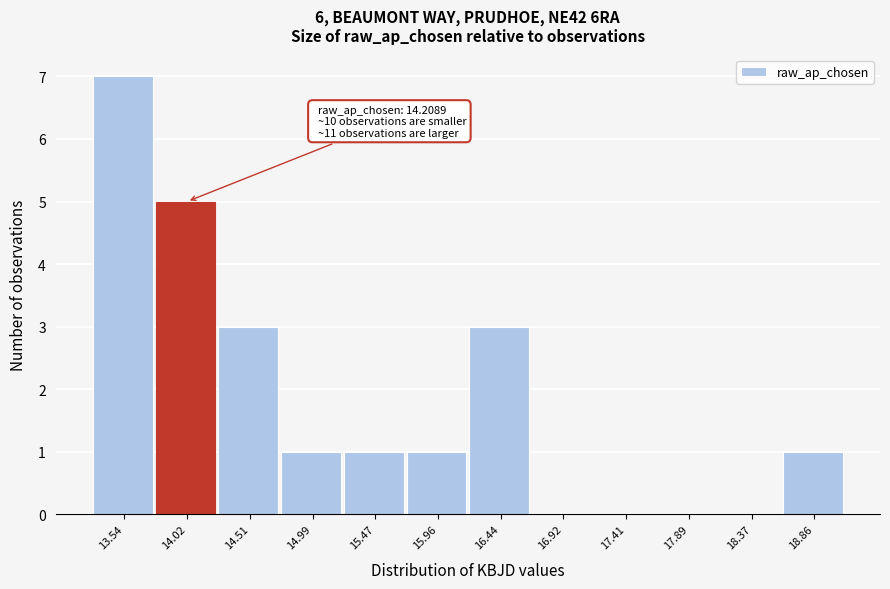

Reading right to left, extract all data points from this chart.

18.86=1	18.37=0	17.89=0	17.41=0	16.92=0	16.44=3	15.96=1	15.47=1	14.99=1	14.51=3	14.02=5	13.54=7